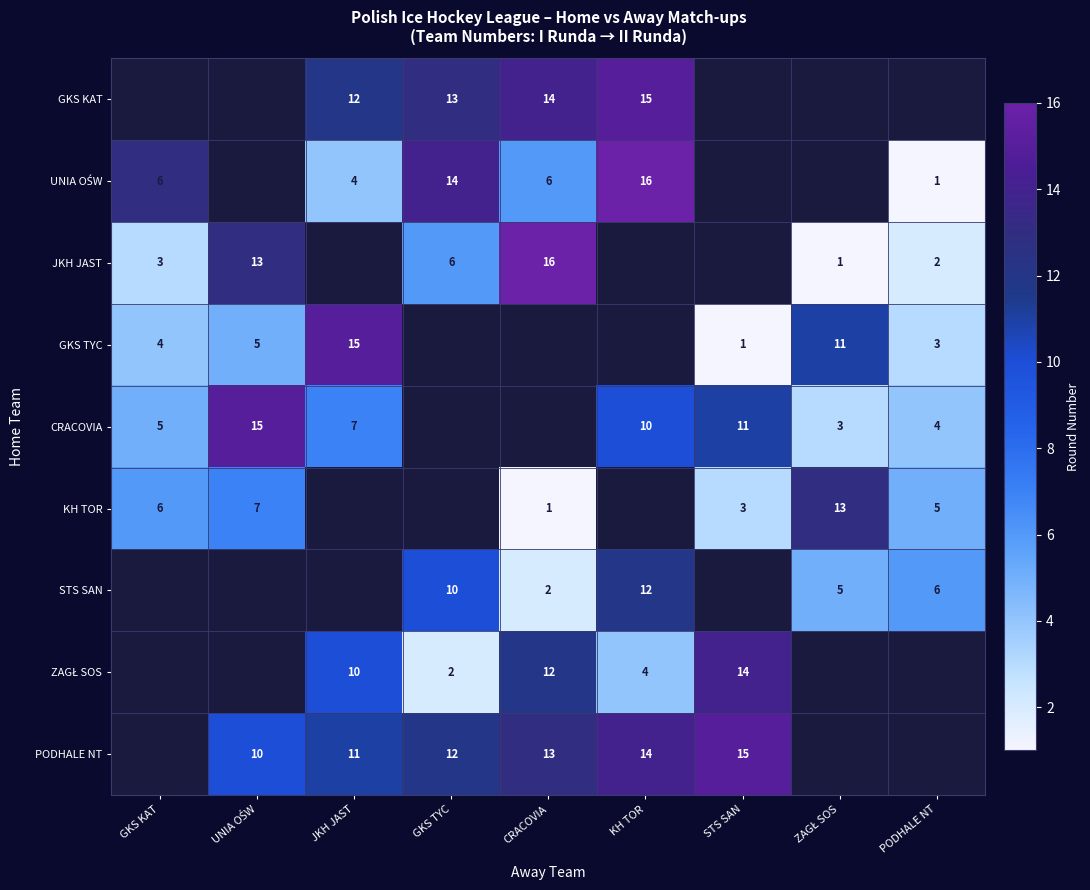

The GKS KAT series shows 15 at KH TOR. True or false?

True